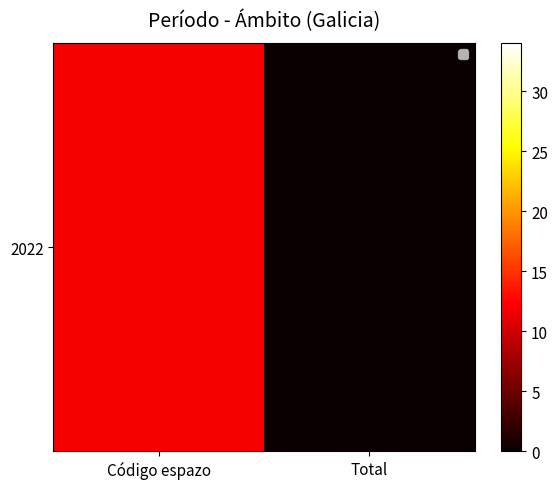

At which category does the chart reach its peak across all series?

Total